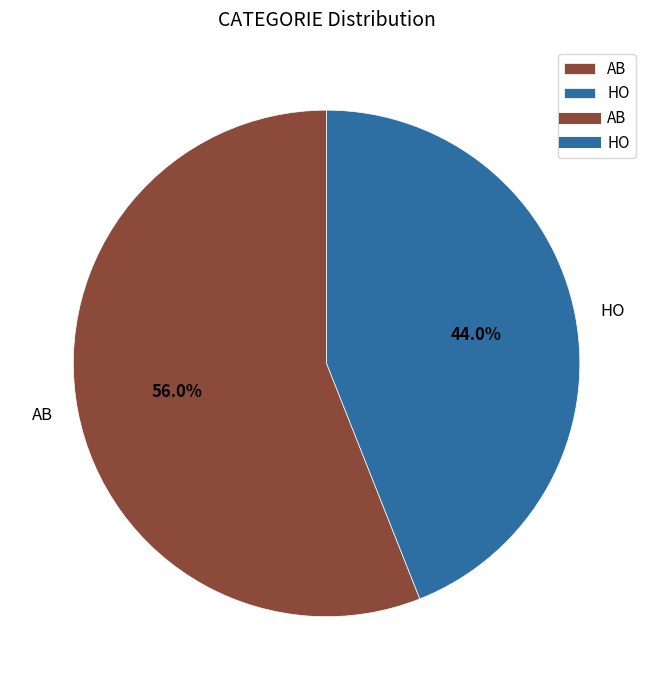

How many slices are in this pie chart?

2